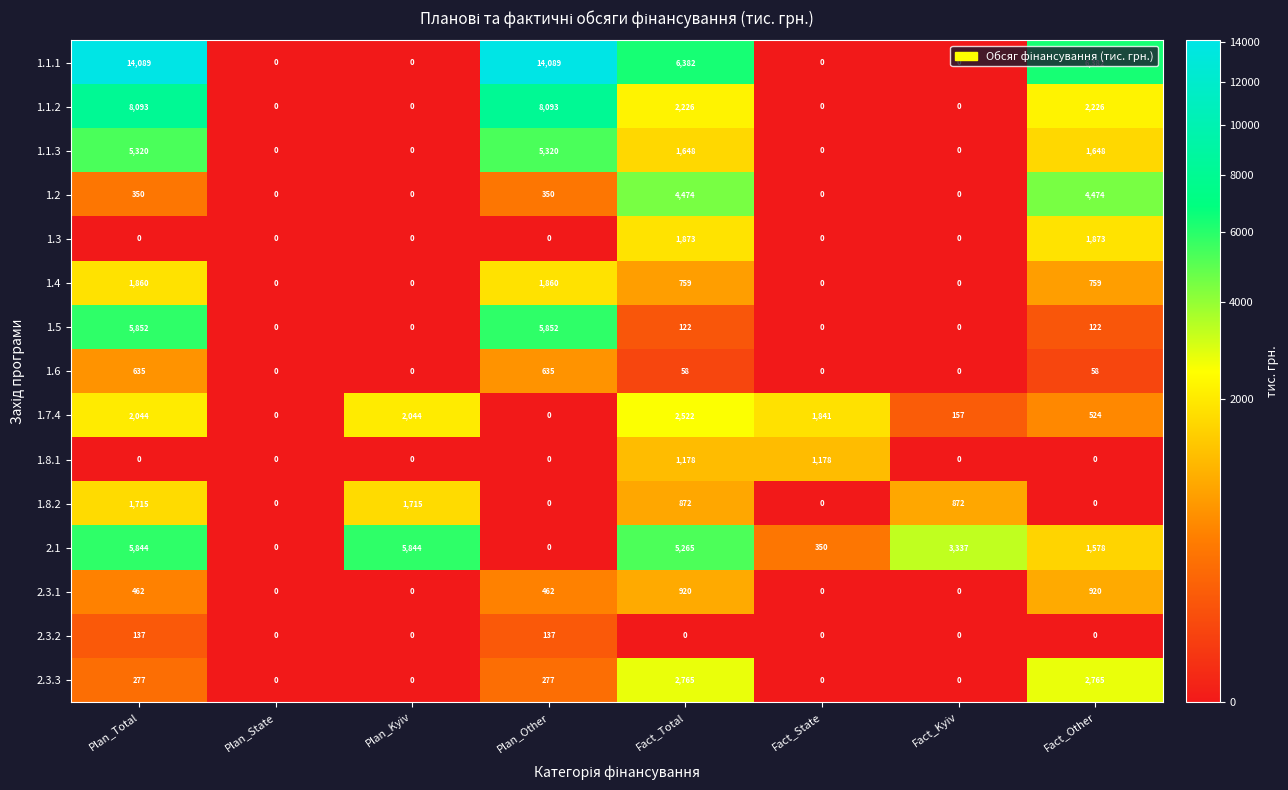

What is the difference between the second highest and minimum values in the 1.1.3 series?

5320